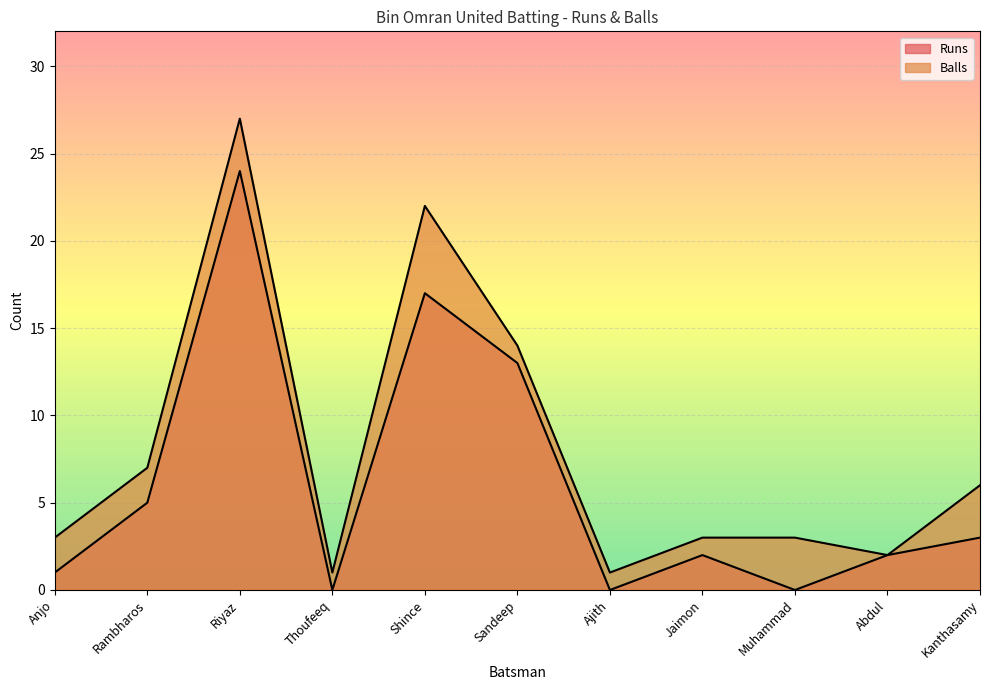

Which series has the largest range (max minus min)?

Balls